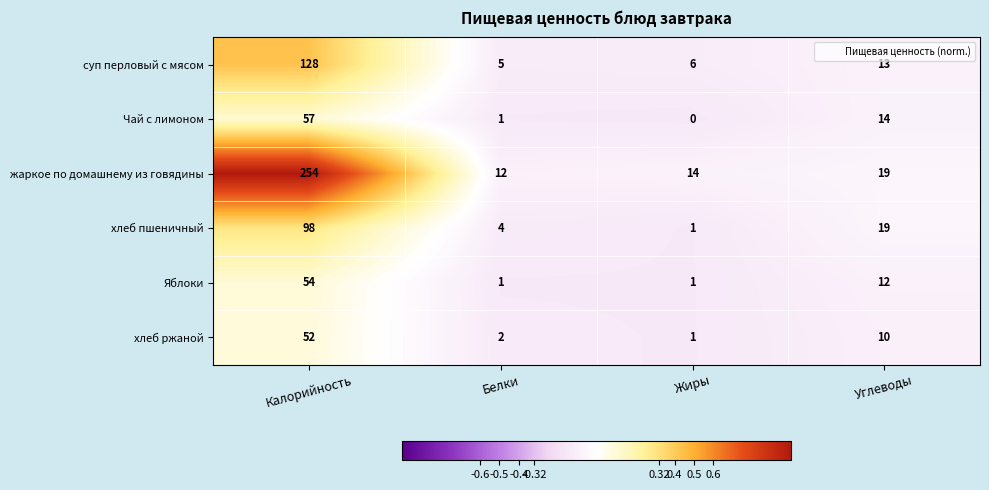

Which series has the largest range (max minus min)?

жаркое по домашнему из говядины